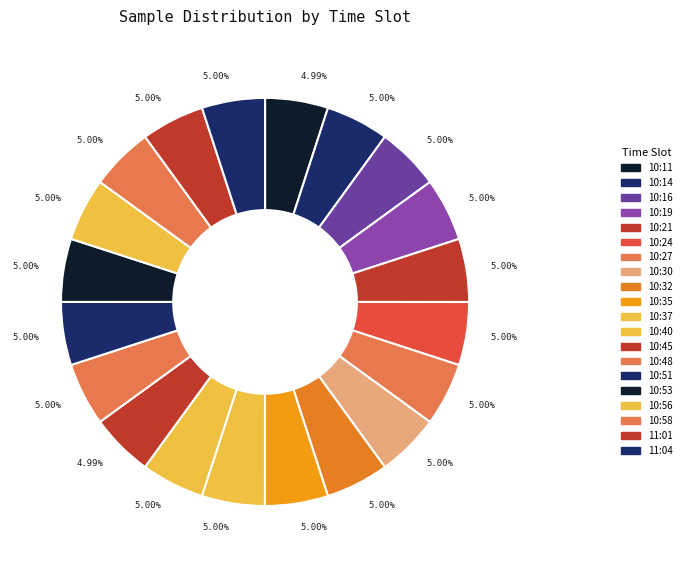

How many segments does this pie chart have?

20